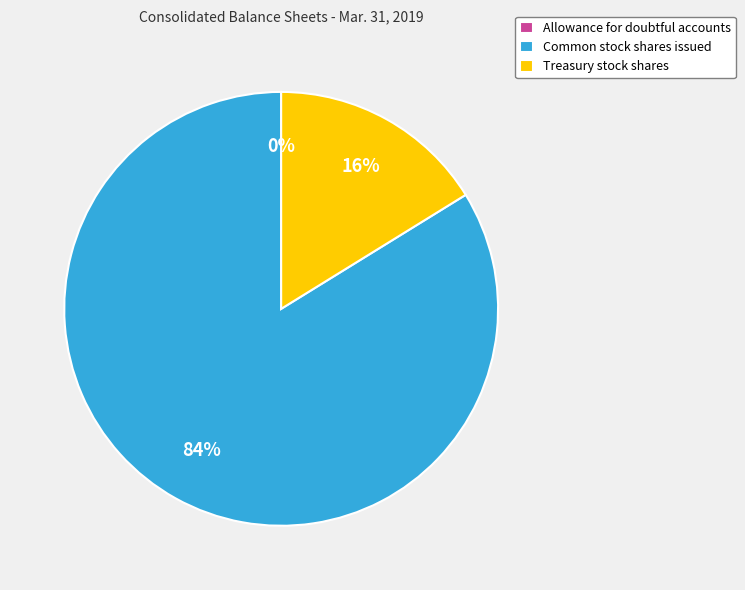

To the nearest percent, what percentage of the pie is Treasury stock shares?

16%